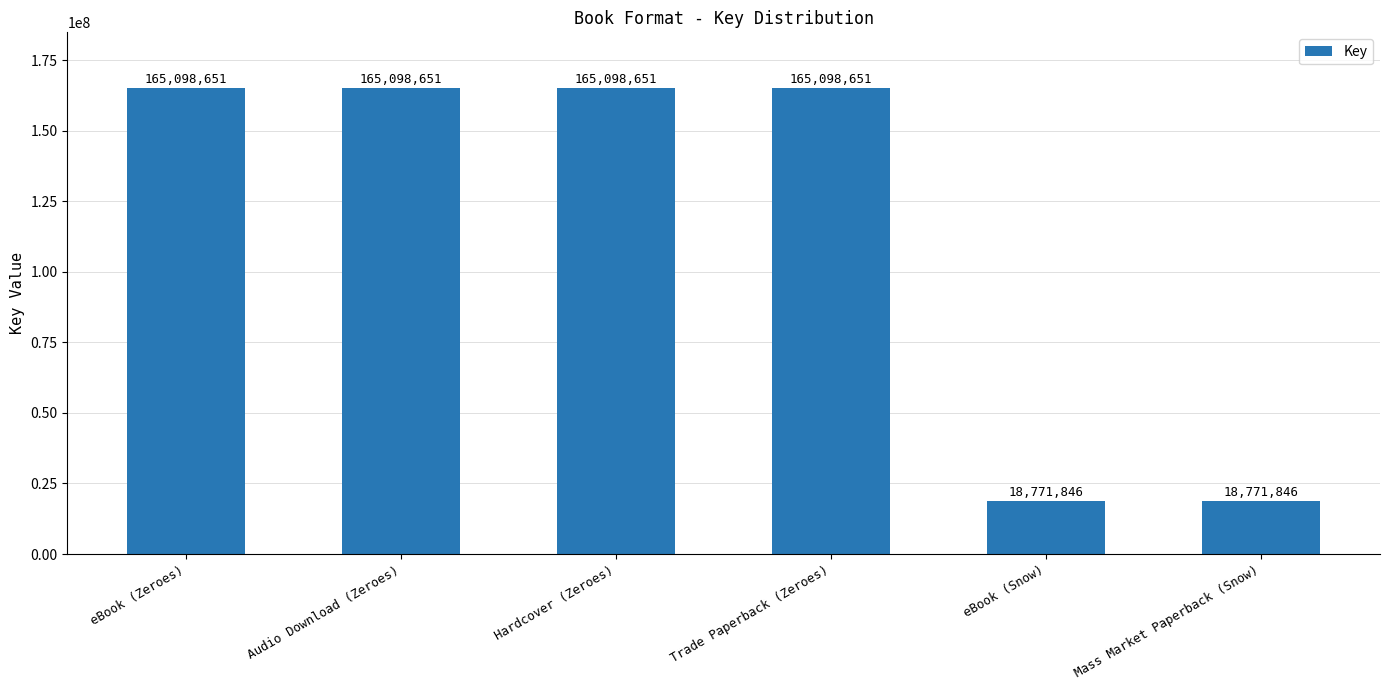

What is the label of the 1st bar from the left?

eBook (Zeroes)